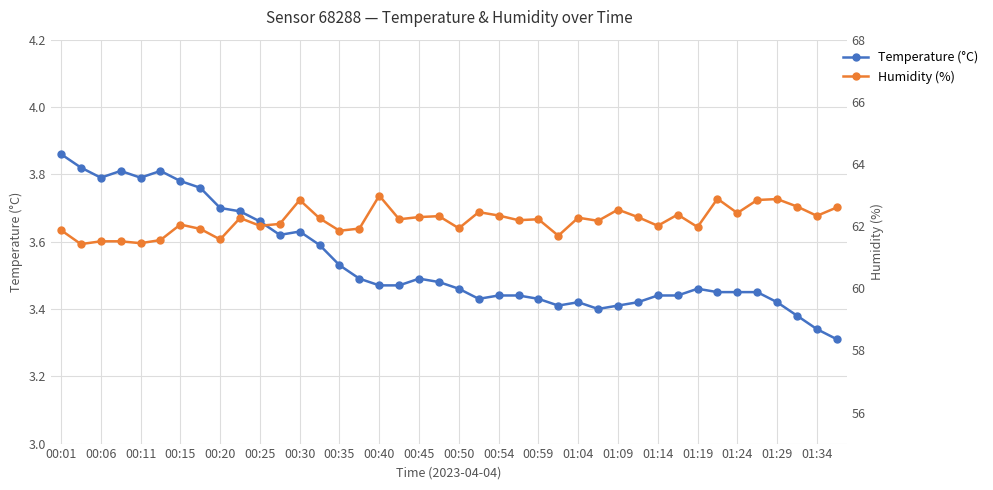

Where is temperature nearest to the value 3?

39